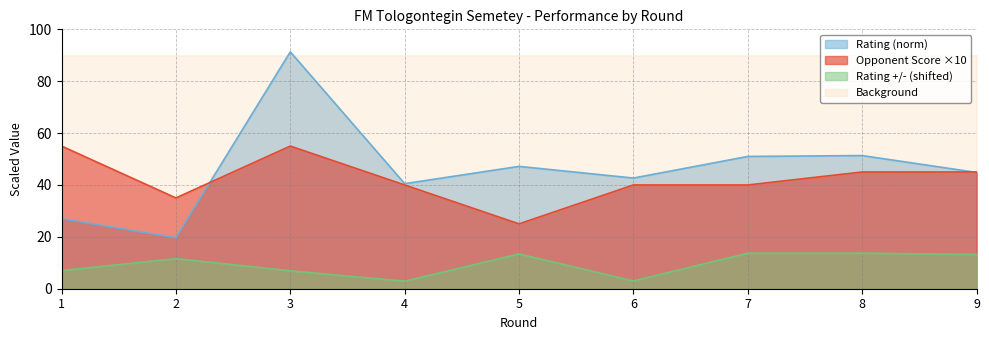

Which series has the largest total across all categories?

Rating (norm)